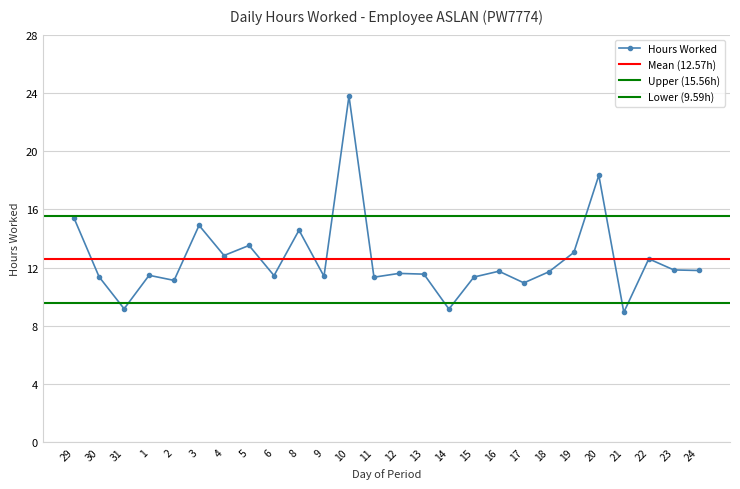

The value at 30 is 11.4. True or false?

True